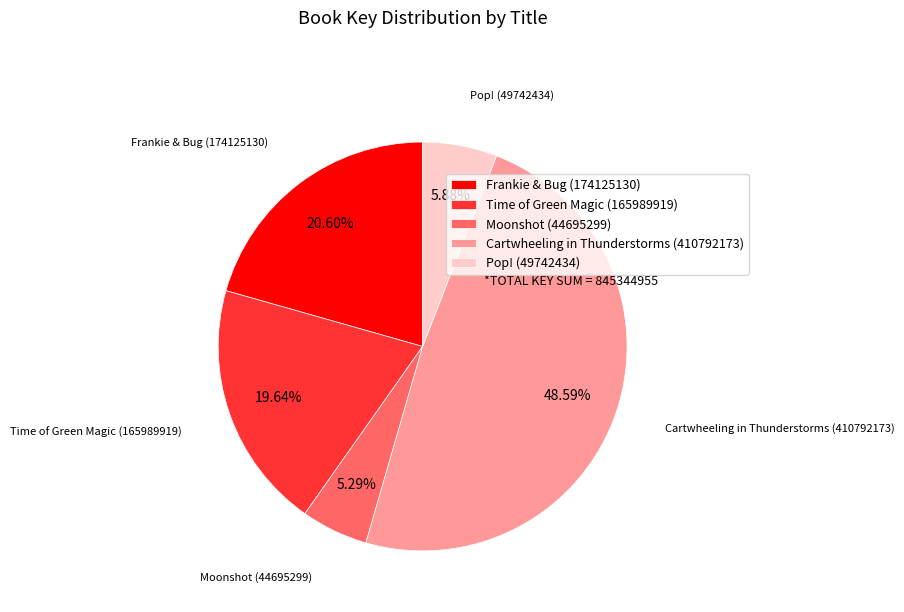

Which category has the biggest portion of the pie?

Cartwheeling in Thunderstorms